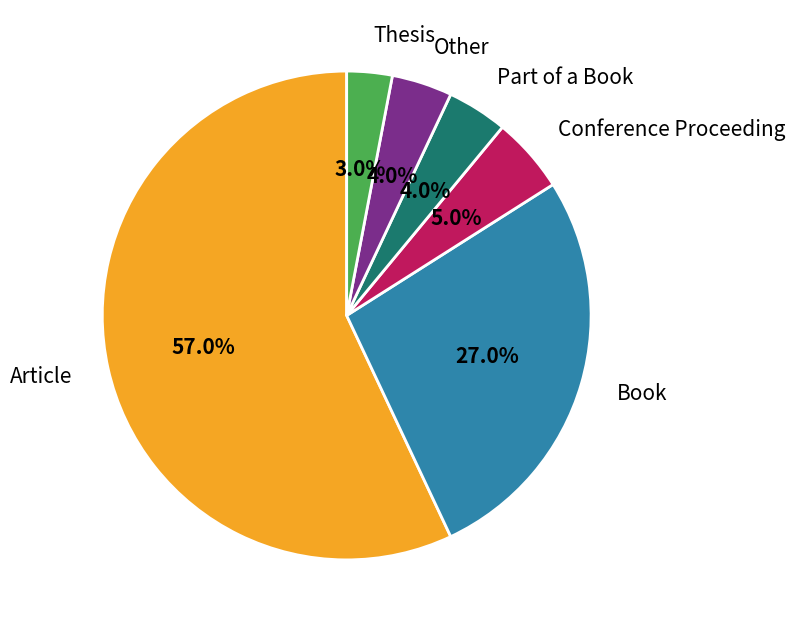

What is the ratio of the value at Part of a Book to the value at Thesis?

1.3